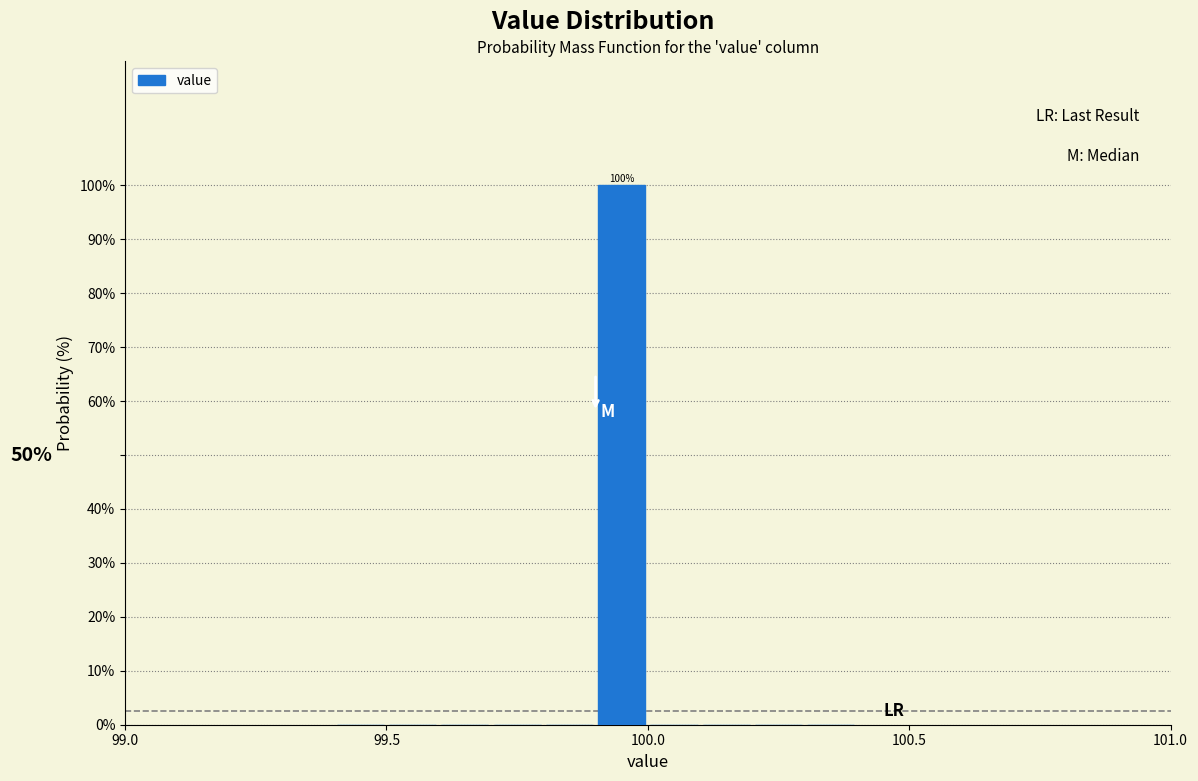

Read against the x-axis, roughly where is the centre of the tallest bar?

99.95